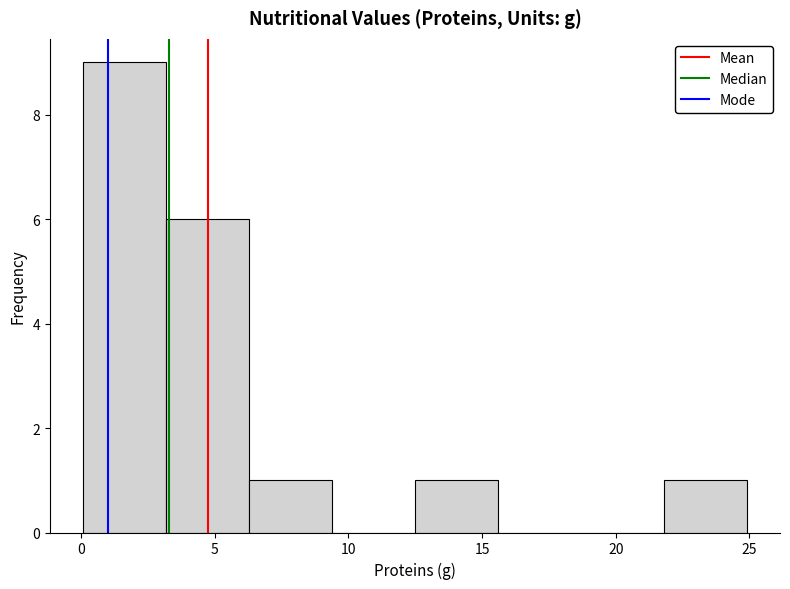

Reading left to right, transcribe this chart: for each bar, give the range it covers on the x-axis and its height. Neither the bar edges nor the heights are printed on the chart, so give them approximately, as read against the axes.

0.0 to 3.0: 9
3.0 to 6.5: 6
6.5 to 9.5: 1
9.5 to 12.5: 0
12.5 to 15.5: 1
15.5 to 18.5: 0
18.5 to 22.0: 0
22.0 to 25.0: 1